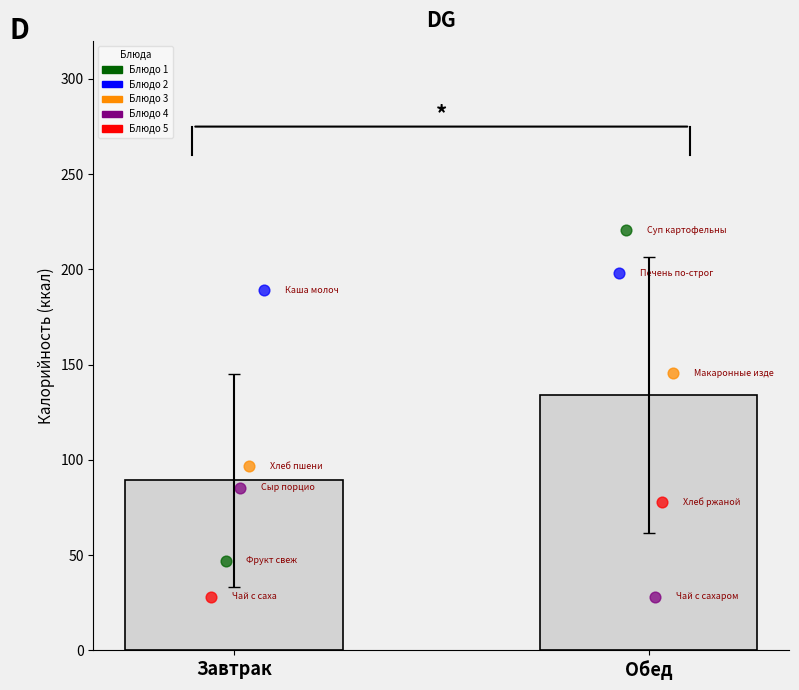

Approximately how many times larger is the value at Завтрак compared to Обед?

0.7